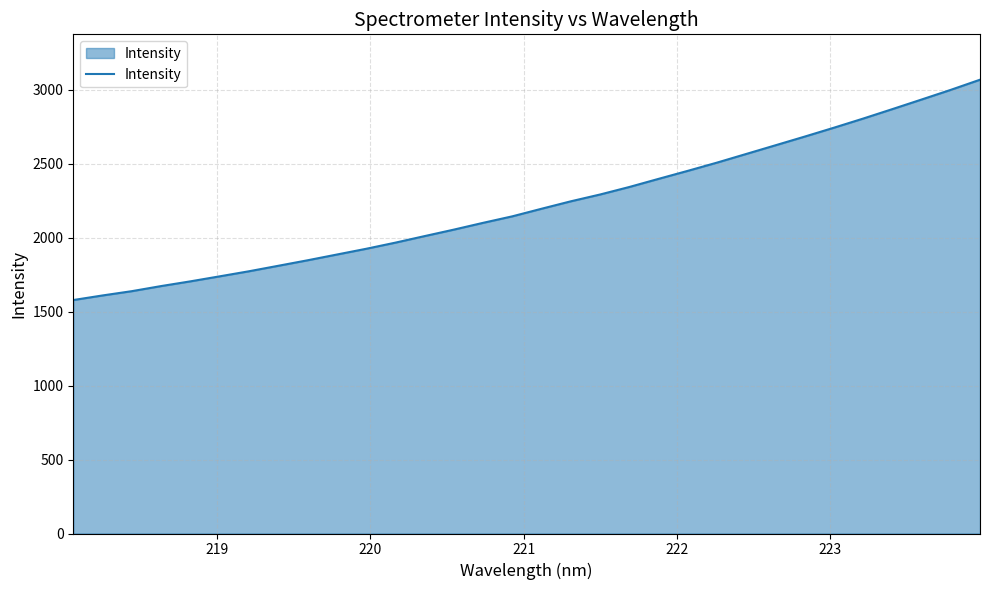

What is the smallest value displayed?

1578.7